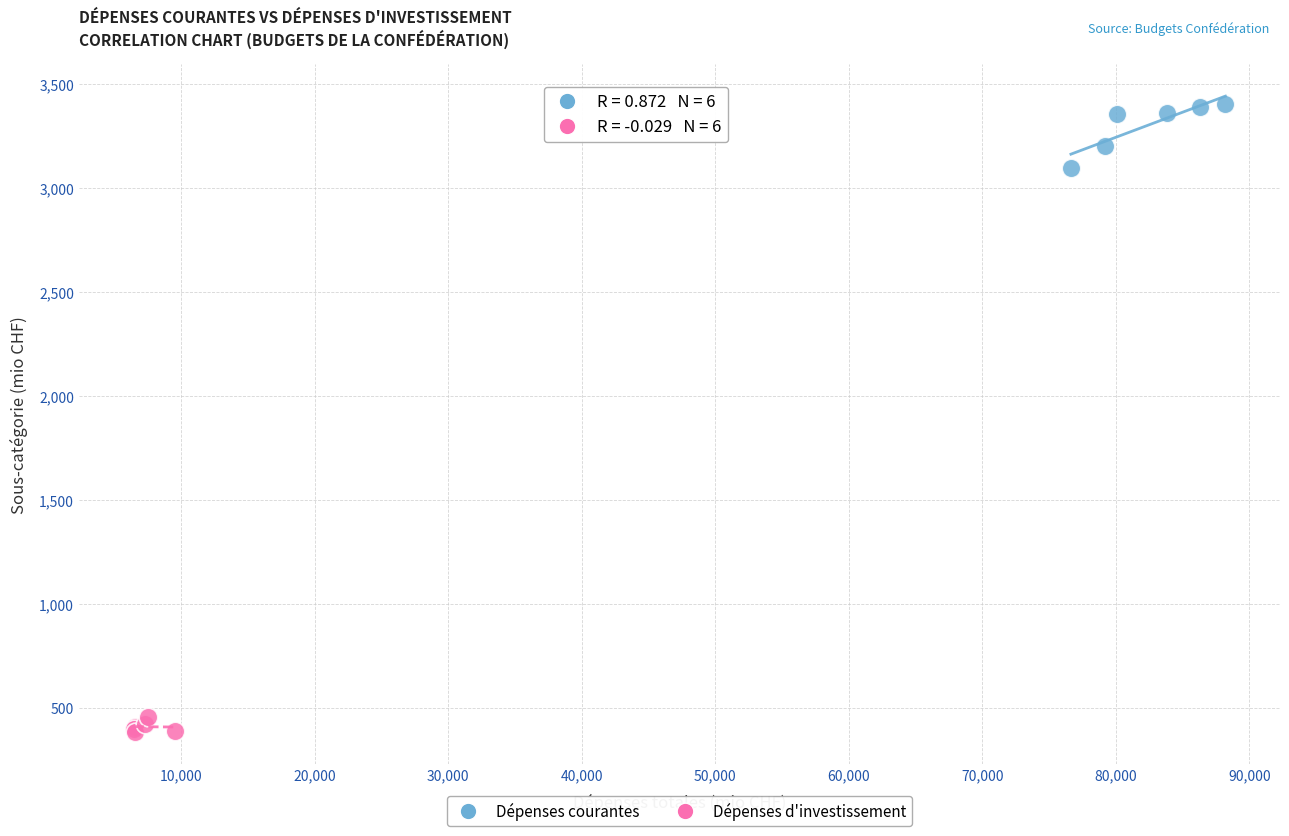

Which series contains the lowest Y value?

Dépenses d'investissement